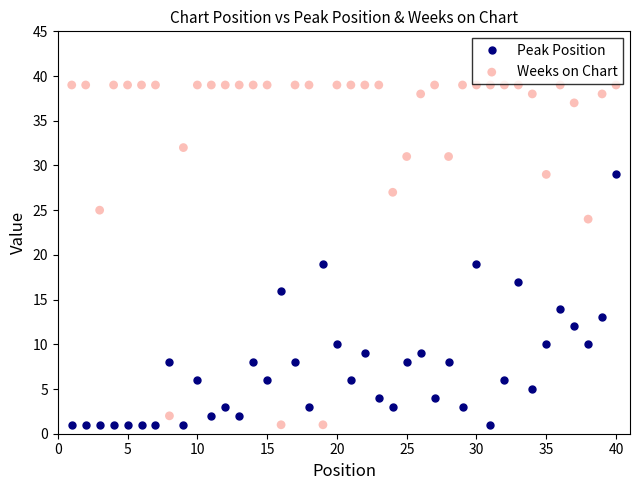

True or false: Peak Position has more than 2 interior local peaks.

True